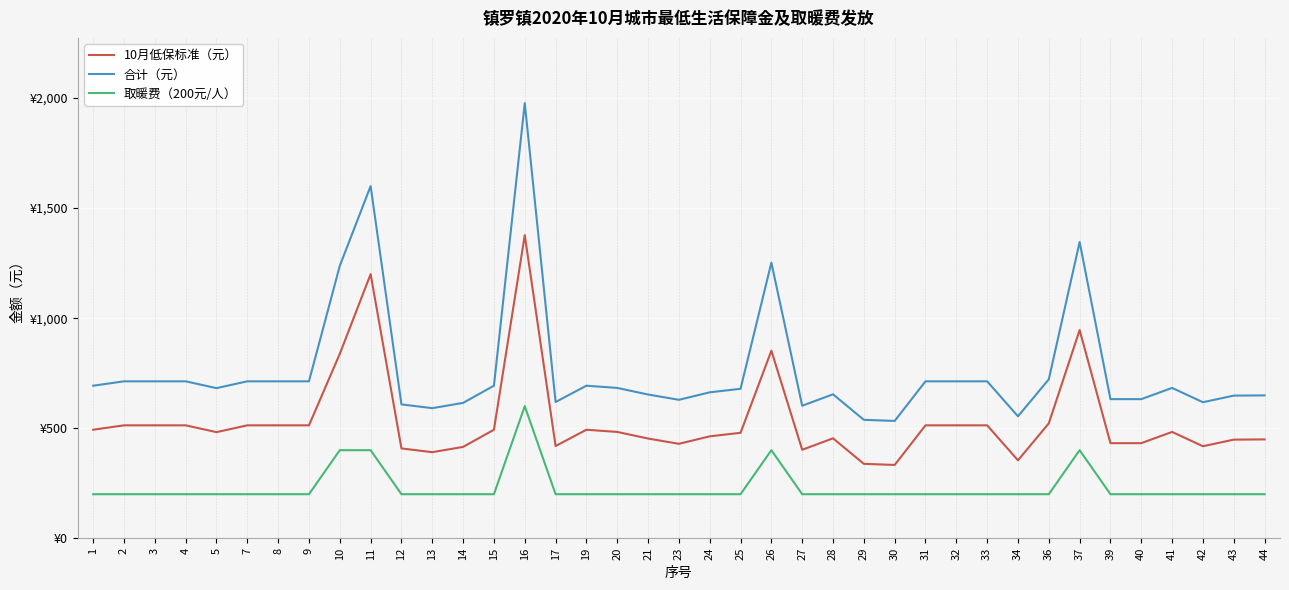

What is the value of the 10月低保标准（元） point at the 16th from the left?

419